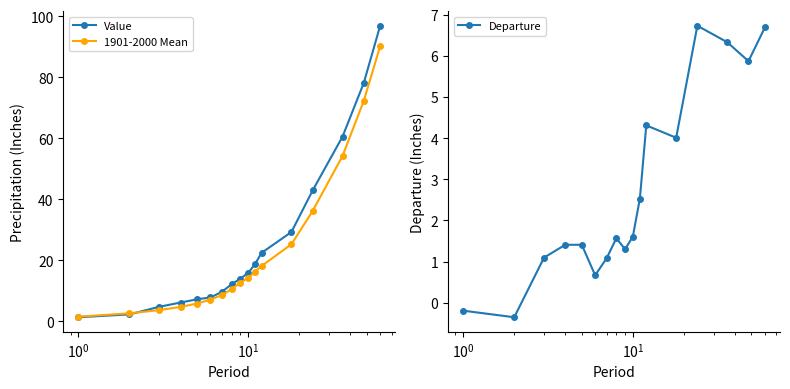

Reading left to right, list all the values displayed in this chart.

Value: 1.3	2.3	4.8	6.2	7.2	7.8	9.7	12.2	14.0	15.8	18.8	22.4	29.3	42.9	60.5	78.1	96.9
1901-2000 Mean: 1.5	2.6	3.7	4.7	5.8	7.1	8.6	10.6	12.7	14.2	16.2	18.1	25.3	36.2	54.2	72.2	90.2
Departure: -0.2	-0.3	1.1	1.4	1.4	0.7	1.1	1.6	1.3	1.6	2.5	4.3	4.0	6.7	6.3	5.9	6.7